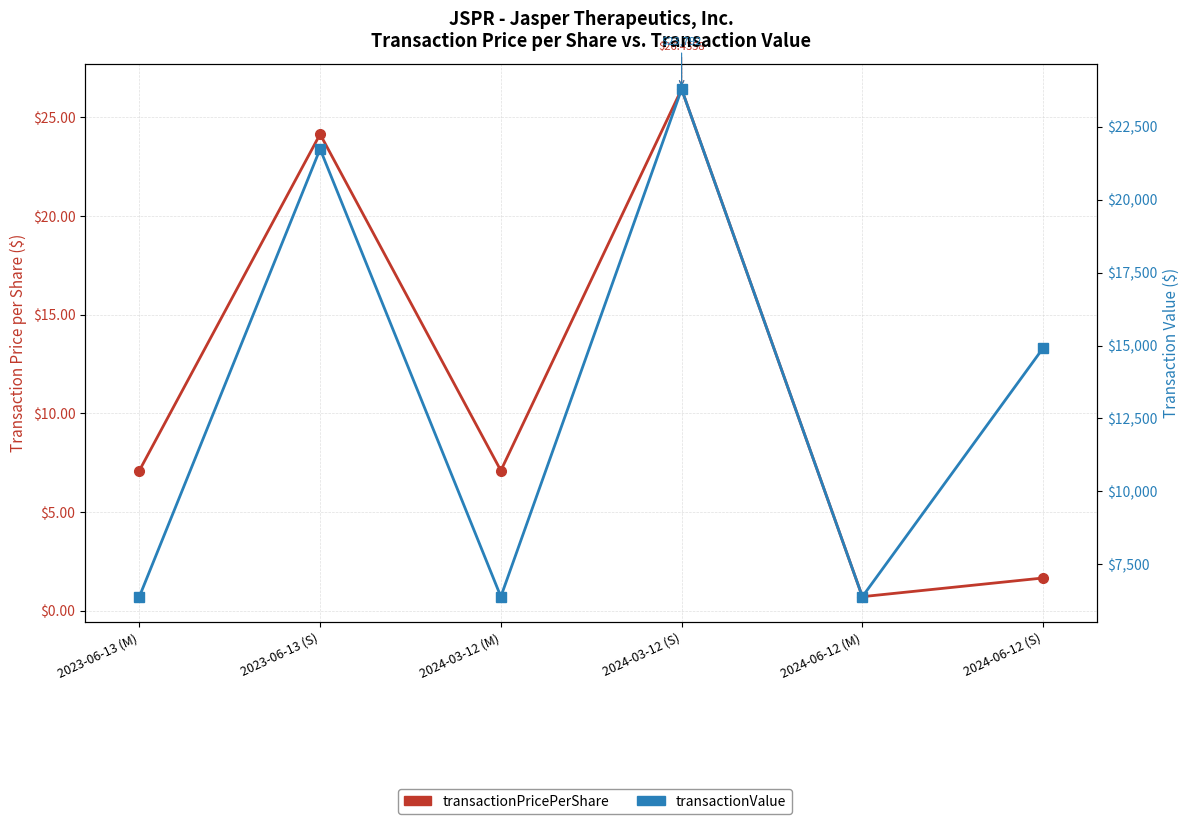

At how many categories does at least one series exceed 19367?

2